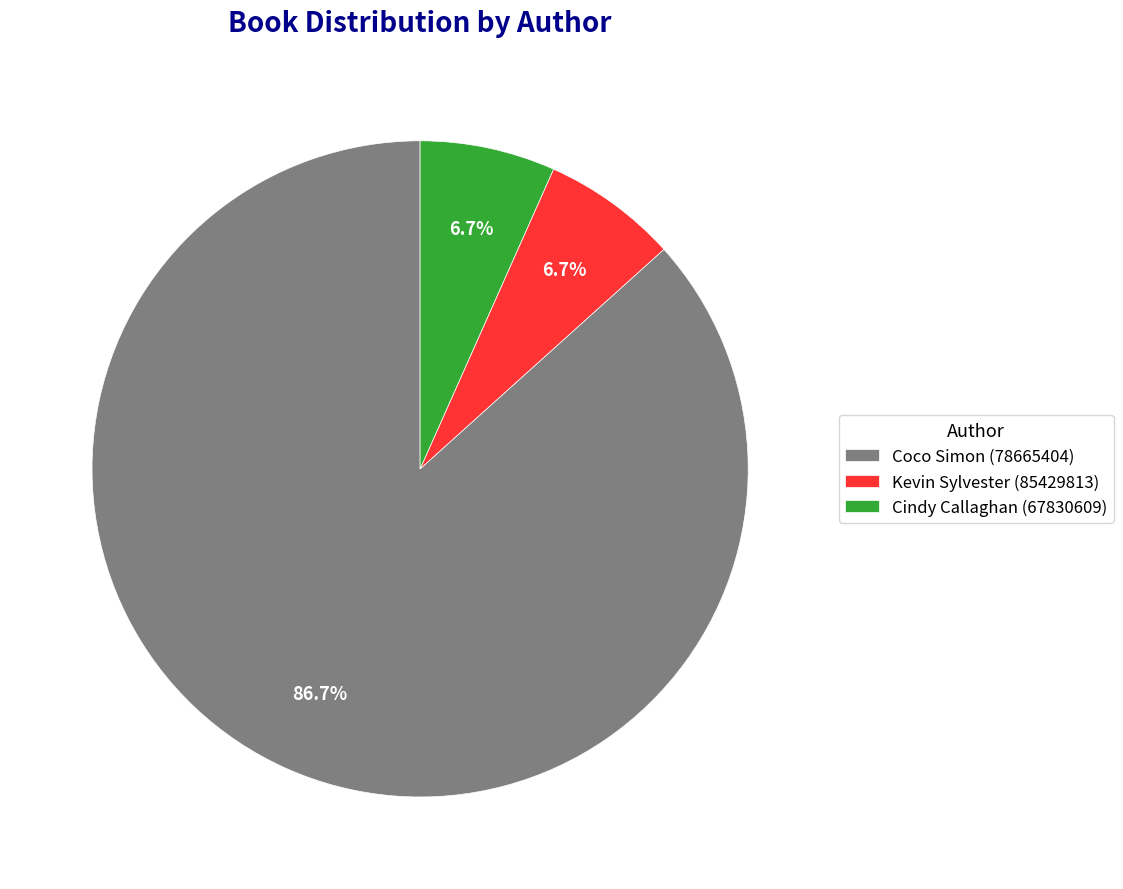

Which has a higher value, Coco Simon (78665404) or Kevin Sylvester (85429813)?

Coco Simon (78665404)